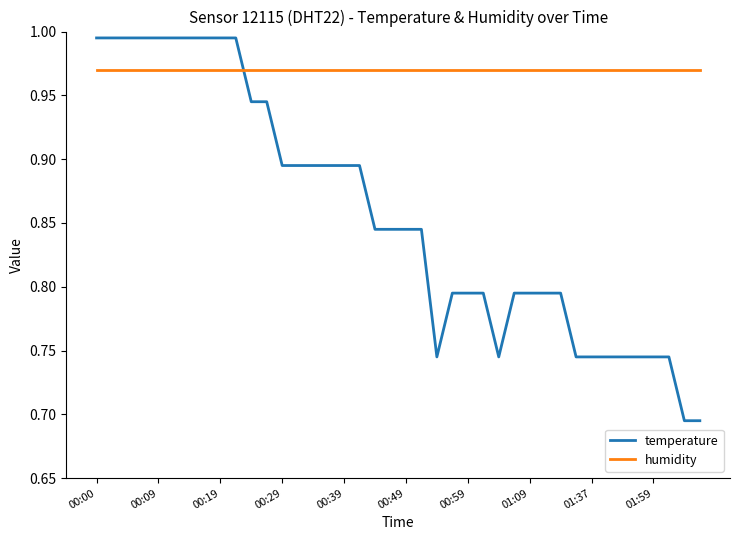

How many intersections are there between temperature and humidity?

1